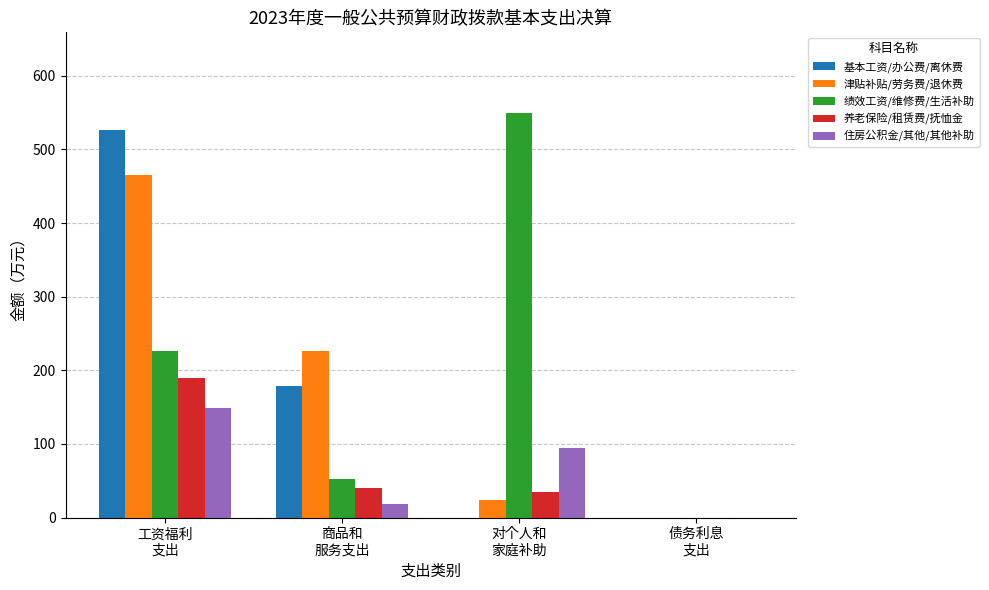

What is the sum of all 绩效工资/维修费/生活补助 values?

827.8